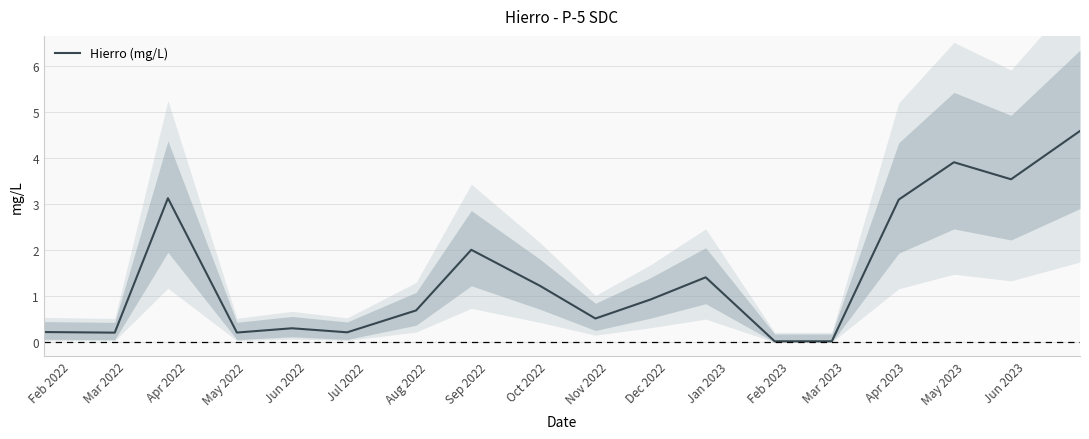

Where is the data nearest to the value 2?

Sep 2022